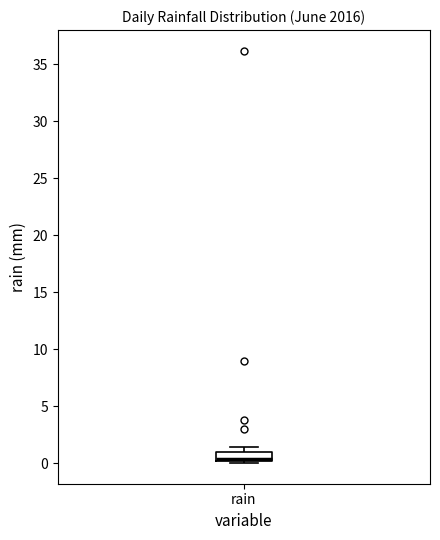

Where is the lower edge of the box for rain on the y-axis? The values are not printed on the chart, so give them approximately, as read against the axis.

0.0